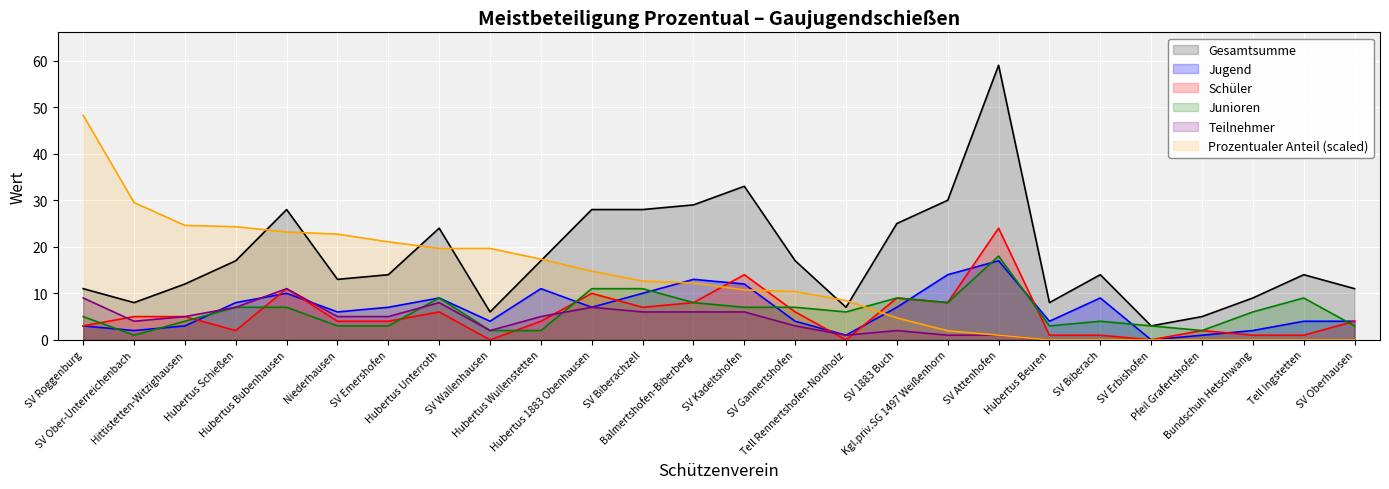

True or false: Schüler has a value of 11.7 at SV 1883 Buch.

False